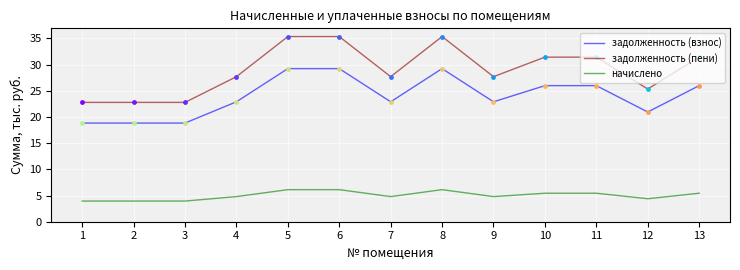

Which series has the largest total across all categories?

задолженность (пени)